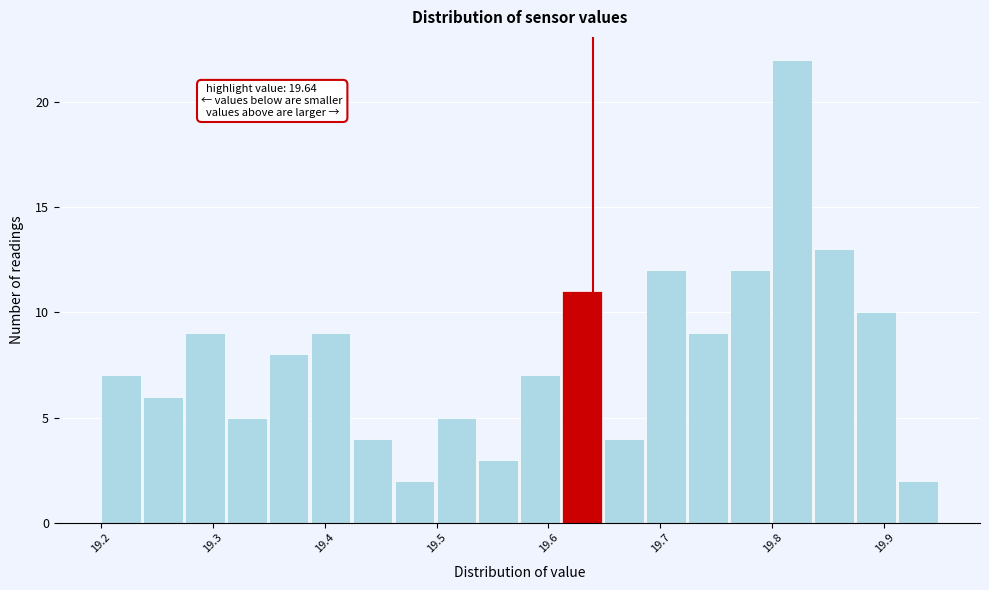

Around what value on the x-axis is the tallest bar? Give the approximate position of its centre, as read against the axis.

19.82